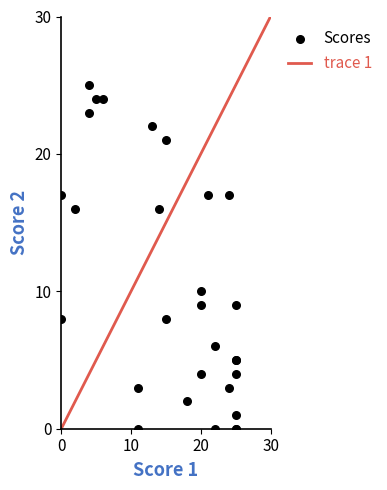

What Y value in the scatter plot is closest to 12?

10